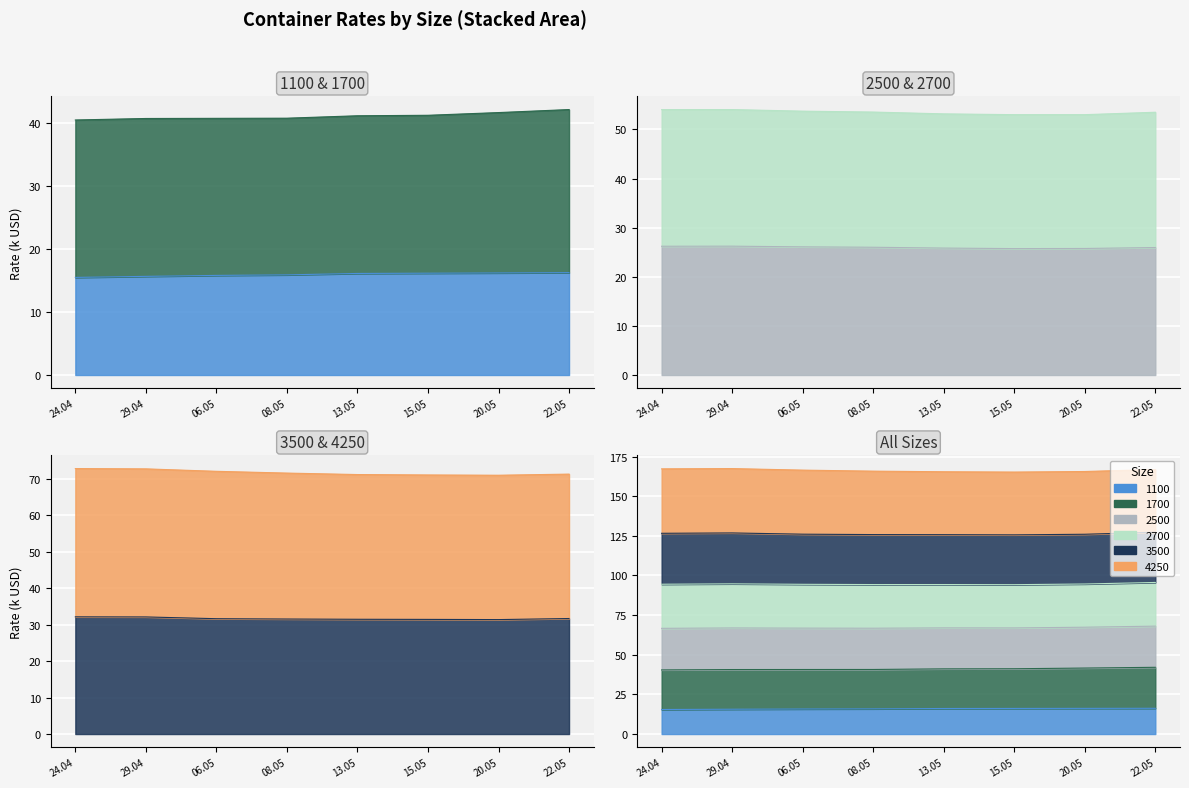

True or false: 1700 has more than 1 interior local peaks.

True